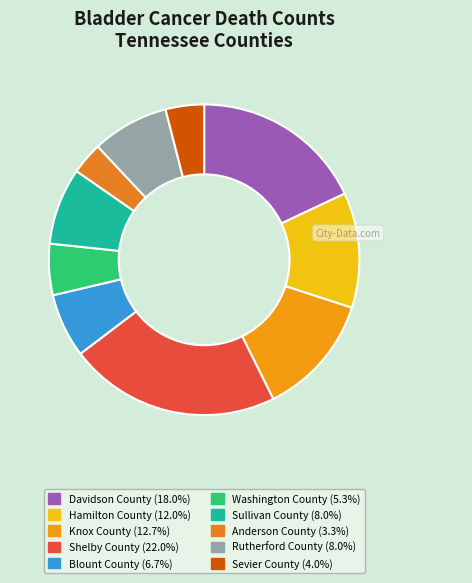

Which category has the smallest portion of the pie?

Anderson County